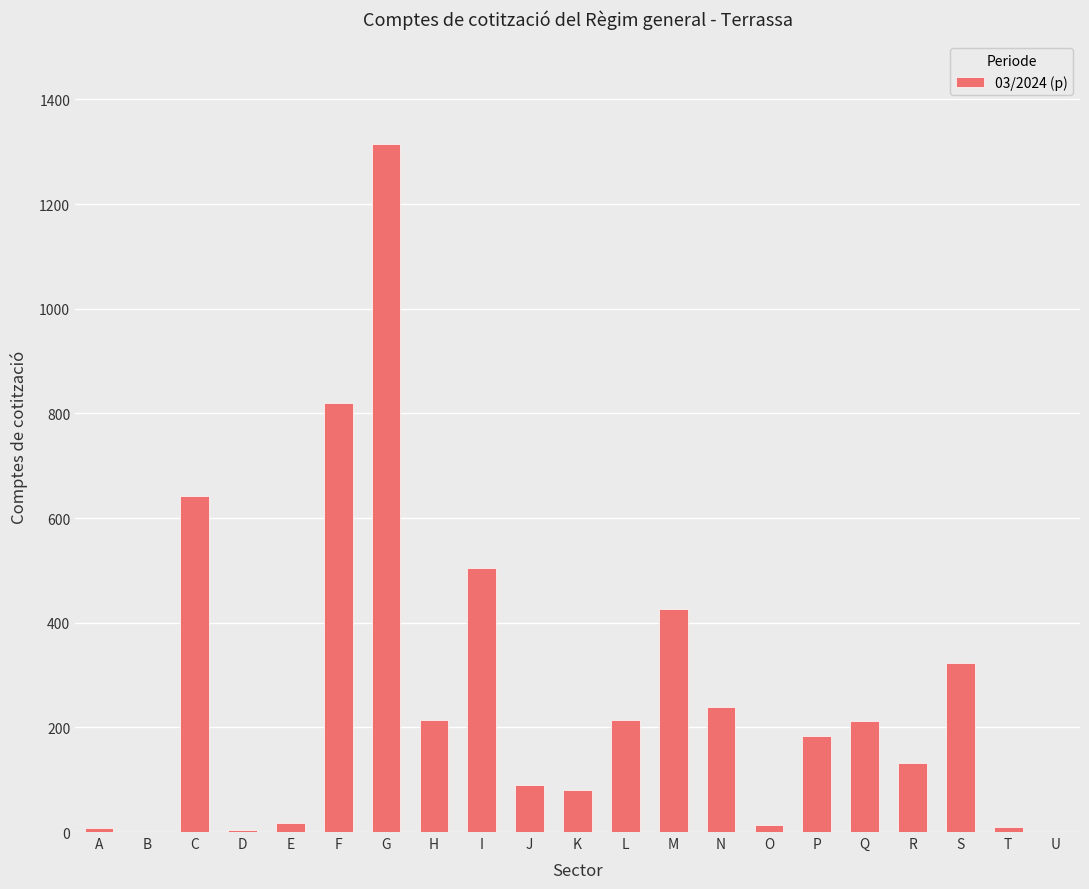

How many series are shown in this chart?

1